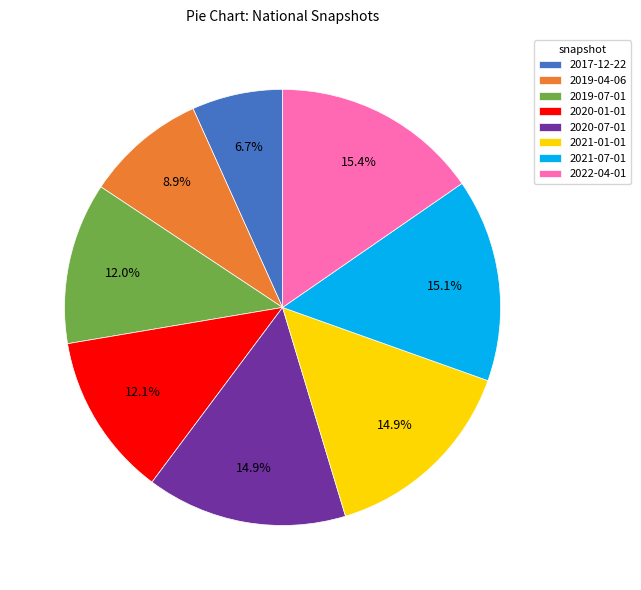

How many segments does this pie chart have?

8